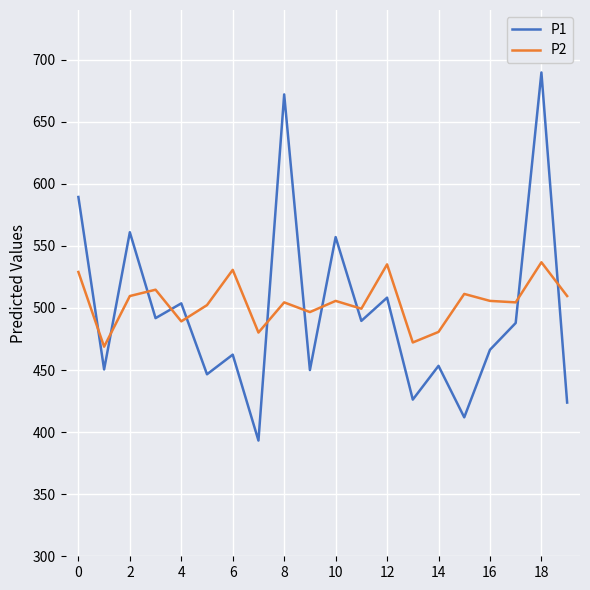

Rank the series by their maximum value, from highest to lowest.

P1, P2